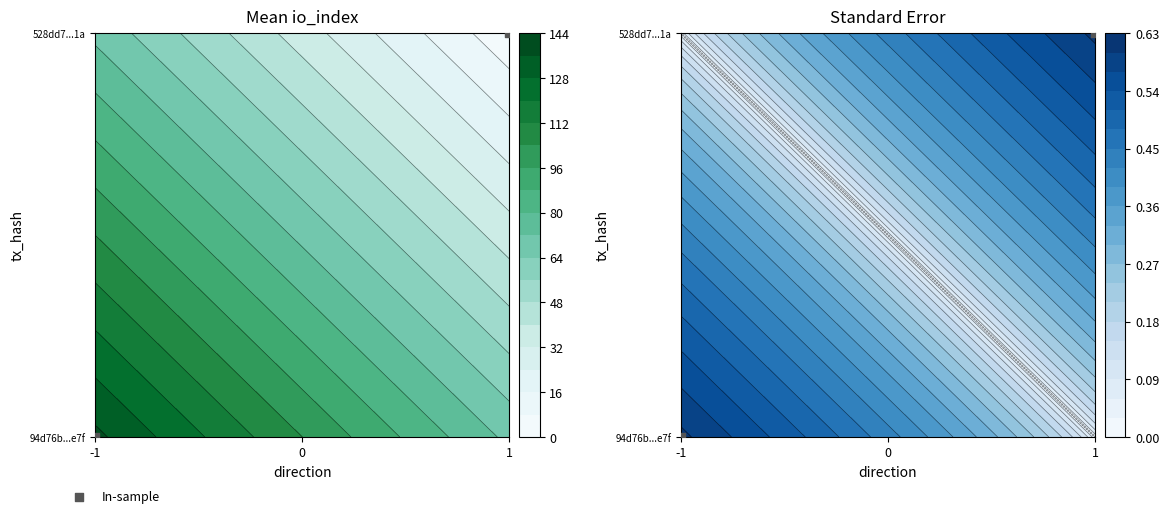

Which series has the widest spread of values?

94d76b114b88405ff6616f05504c8c3ac572e7f